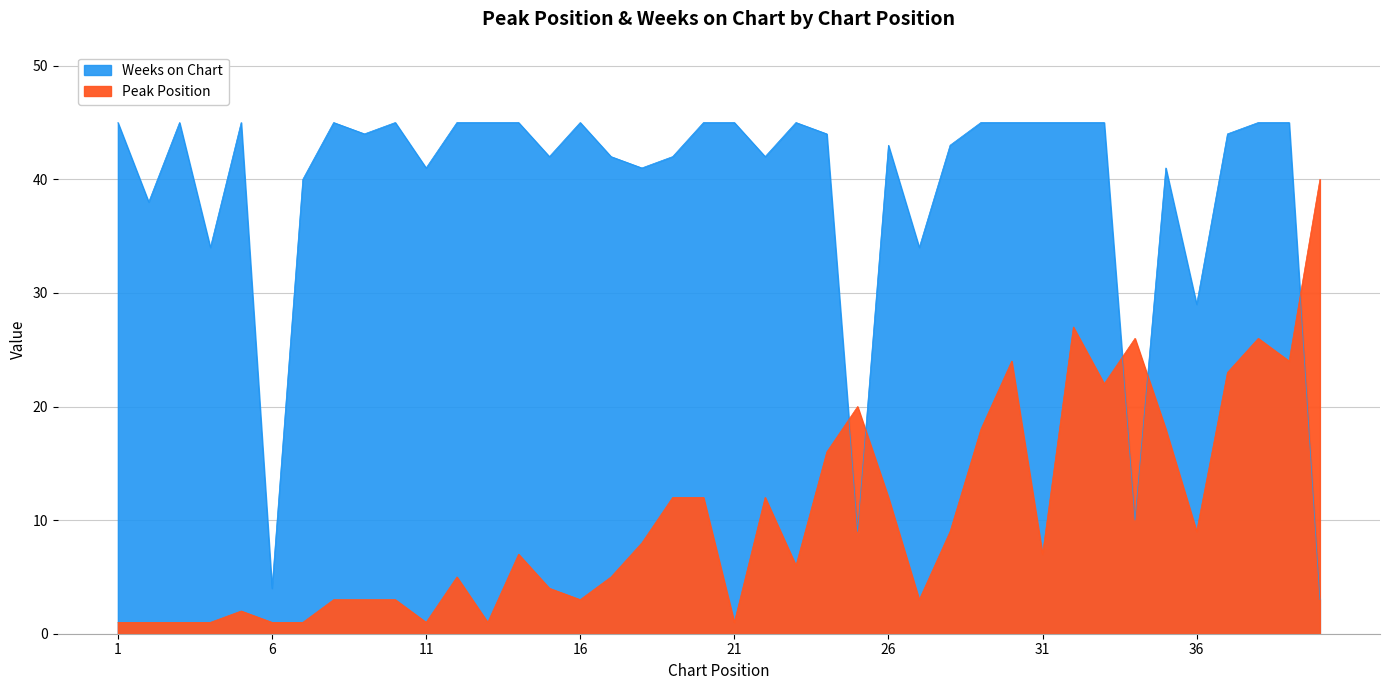

Reading right to left, list all the values displayed in this chart.

Peak Position: 40	24	26	23	9	18	26	22	27	7	24	18	9	3	12	20	16	6	12	1	12	12	8	5	3	4	7	1	5	1	3	3	3	1	1	2	1	1	1	1
Weeks on Chart: 3	45	45	44	29	41	10	45	45	45	45	45	43	34	43	9	44	45	42	45	45	42	41	42	45	42	45	45	45	41	45	44	45	40	4	45	34	45	38	45